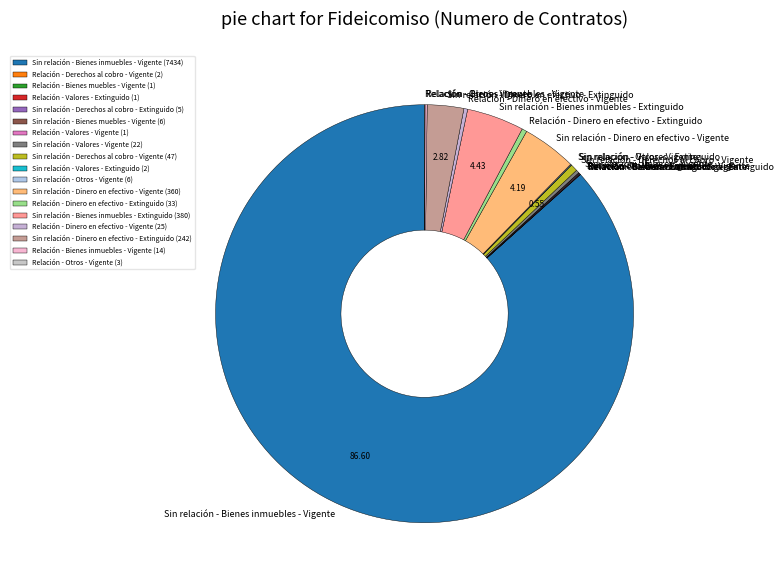

Is there any slice that represents more than half of the pie?

Yes